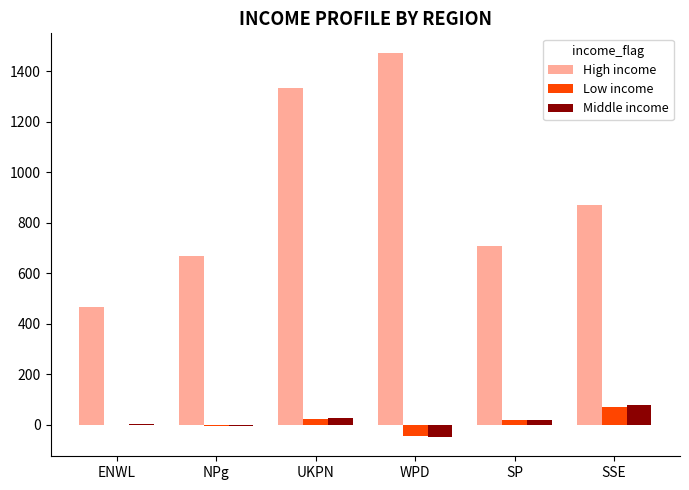

What is the total value across all series at WPD?

1380.5